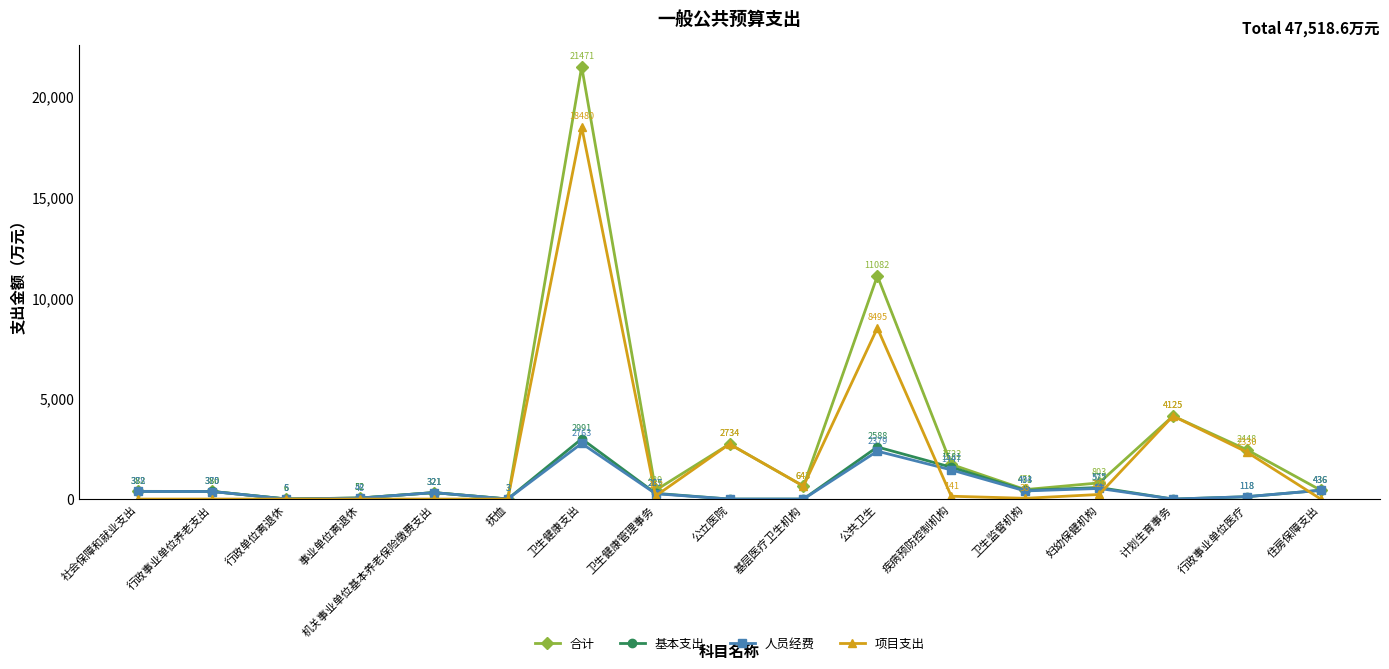

Count the number of data series in this chart.

4